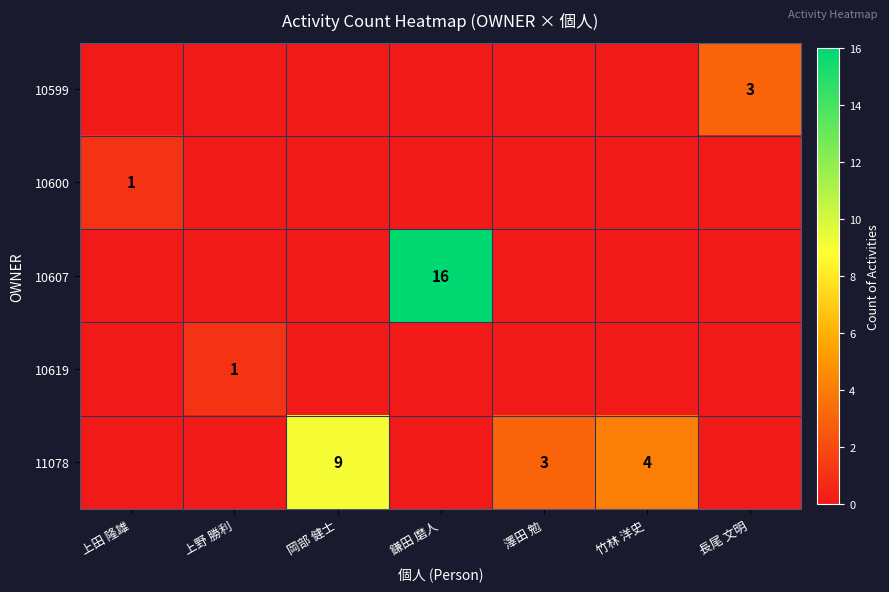

Rank the series by their maximum value, from highest to lowest.

10607, 11078, 10599, 10600, 10619